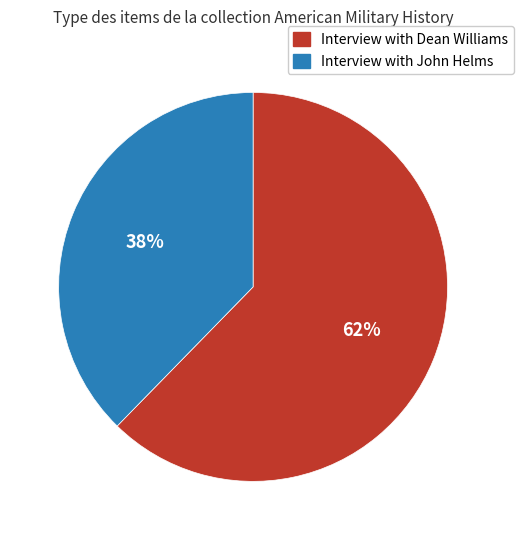

To the nearest percent, what portion does Interview with Dean Williams represent?

62%